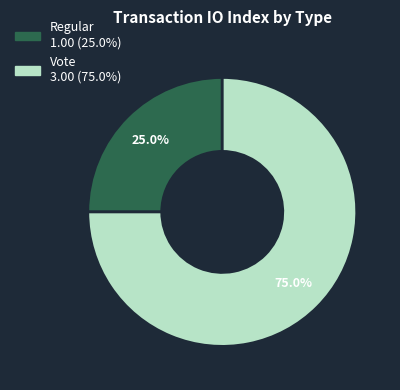

Count the number of slices in the pie.

2